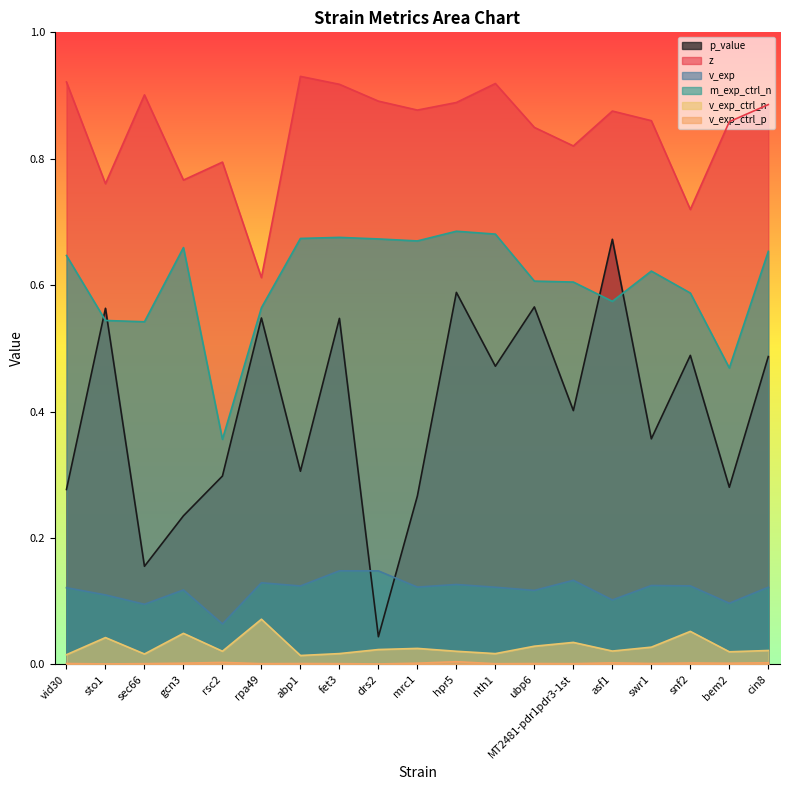

True or false: p_value has more than 0 interior local peaks.

True